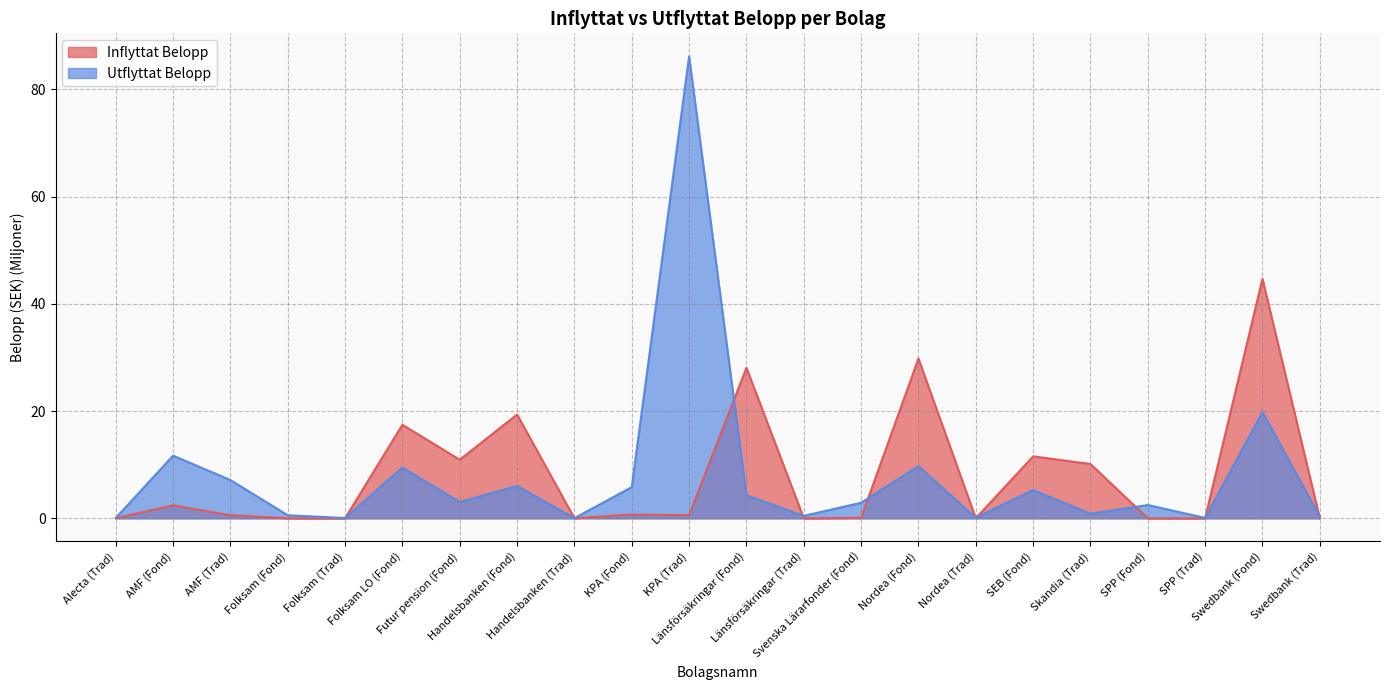

How many intersections are there between Inflyttat Belopp and Utflyttat Belopp?

10